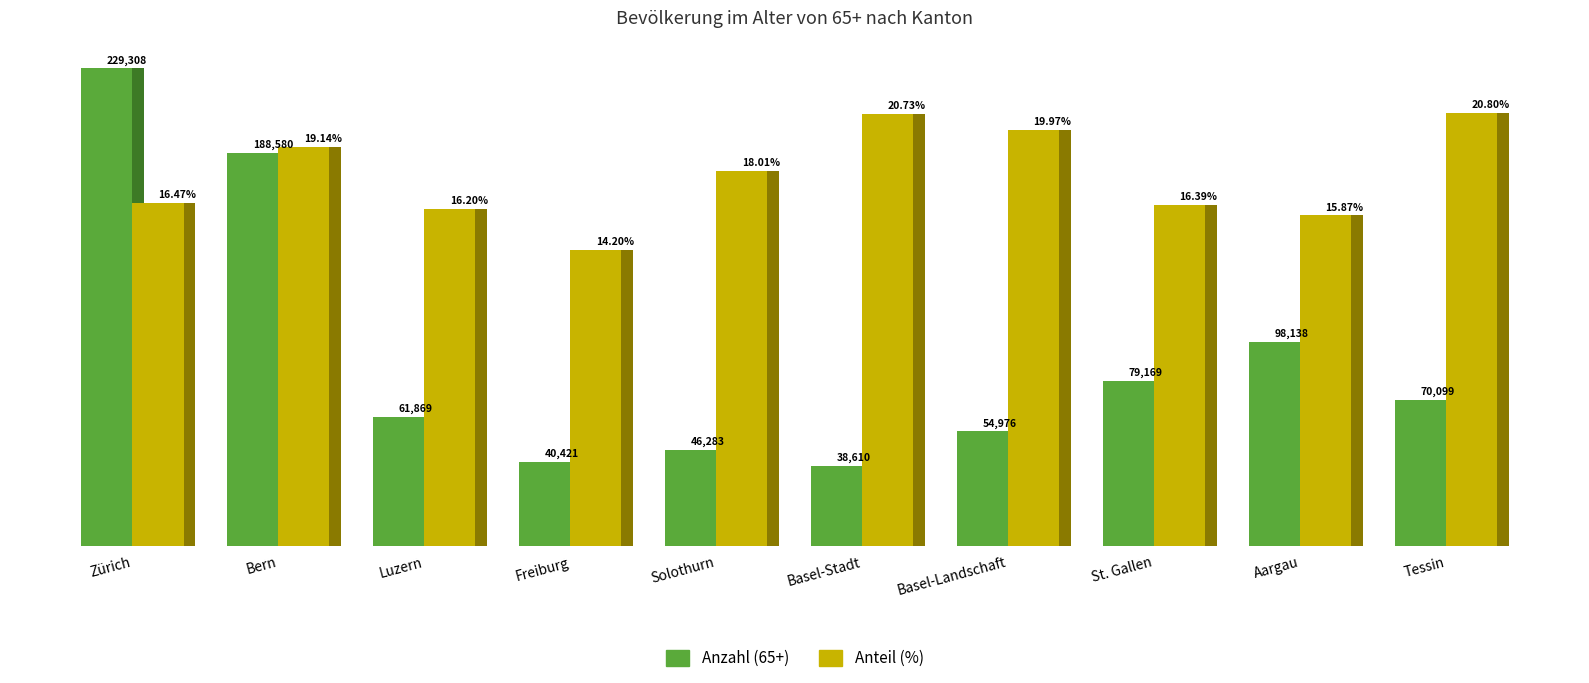

What is the difference between the highest and lowest values at Zürich?

64622.1